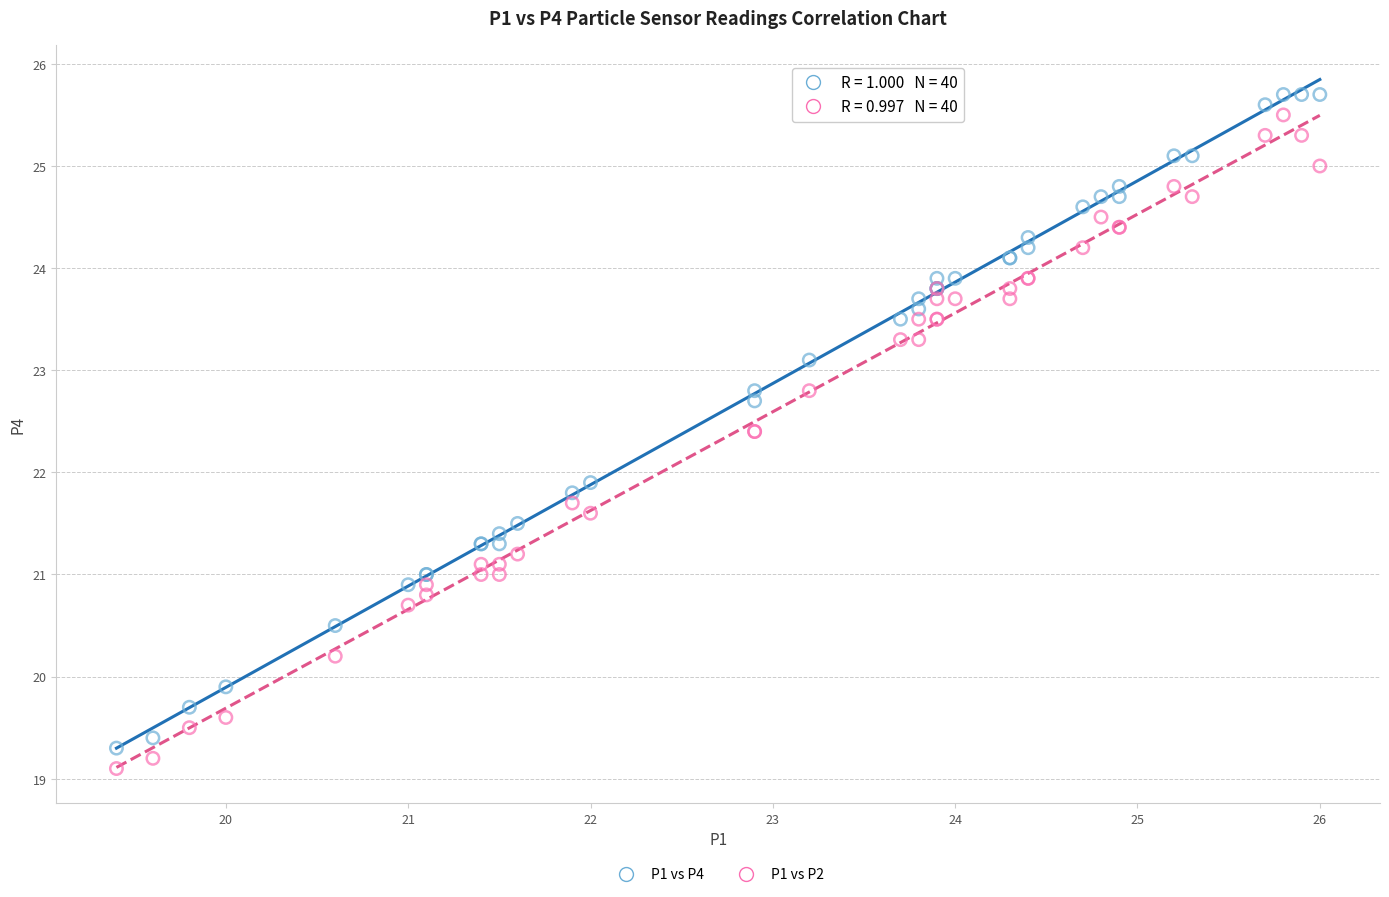

In the P1 vs P2 series, what Y value is closest to 22?

21.7